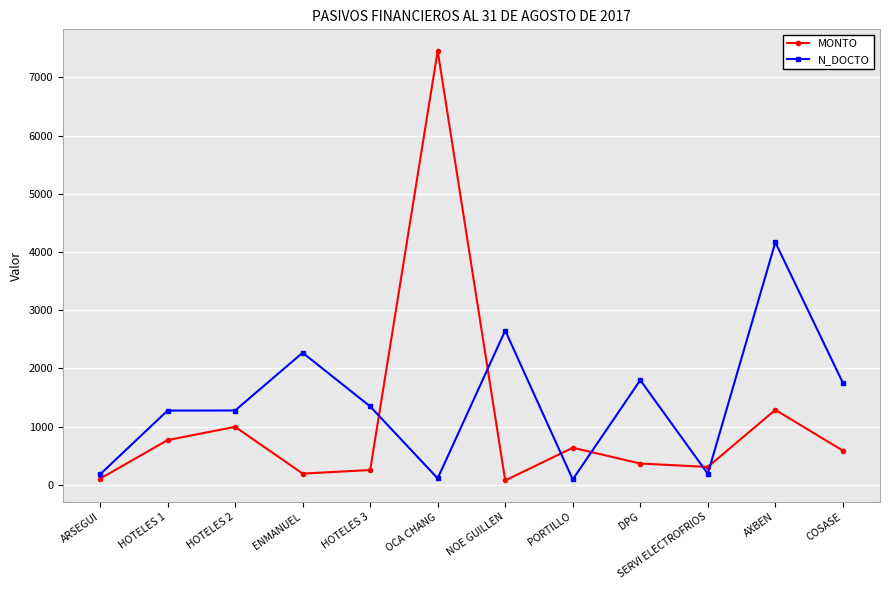

What is the sum of all N_DOCTO values?

17112.0